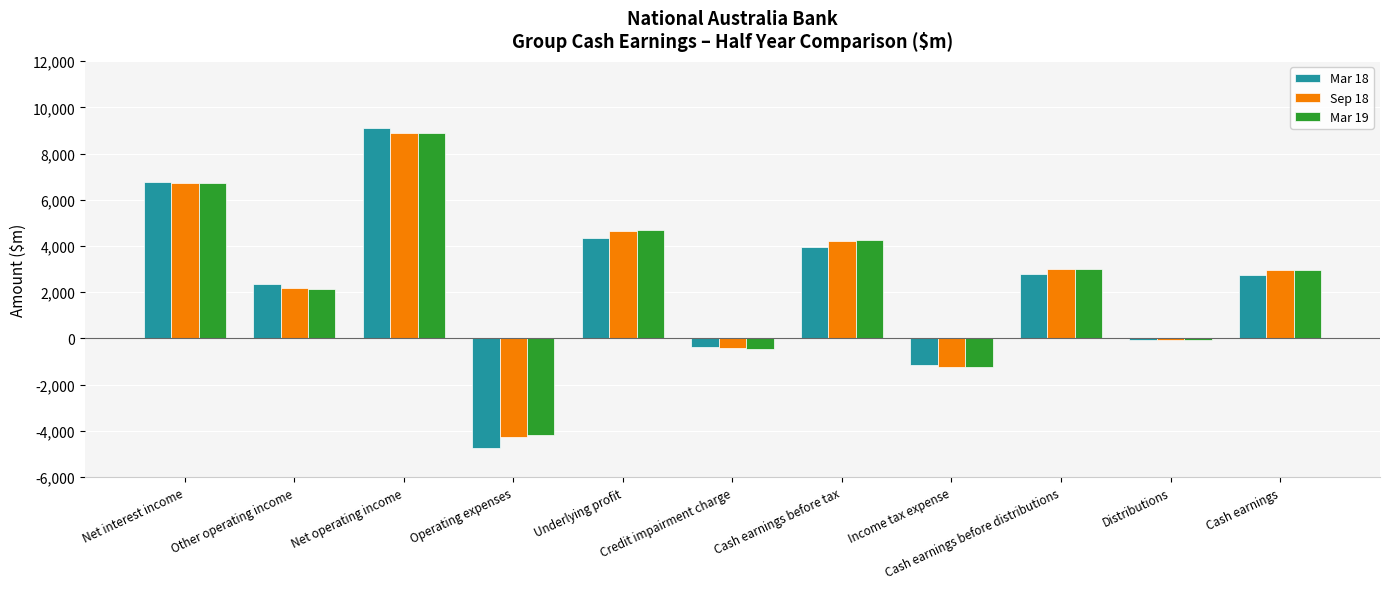

At which category is the sum across all series the highest?

Net operating income